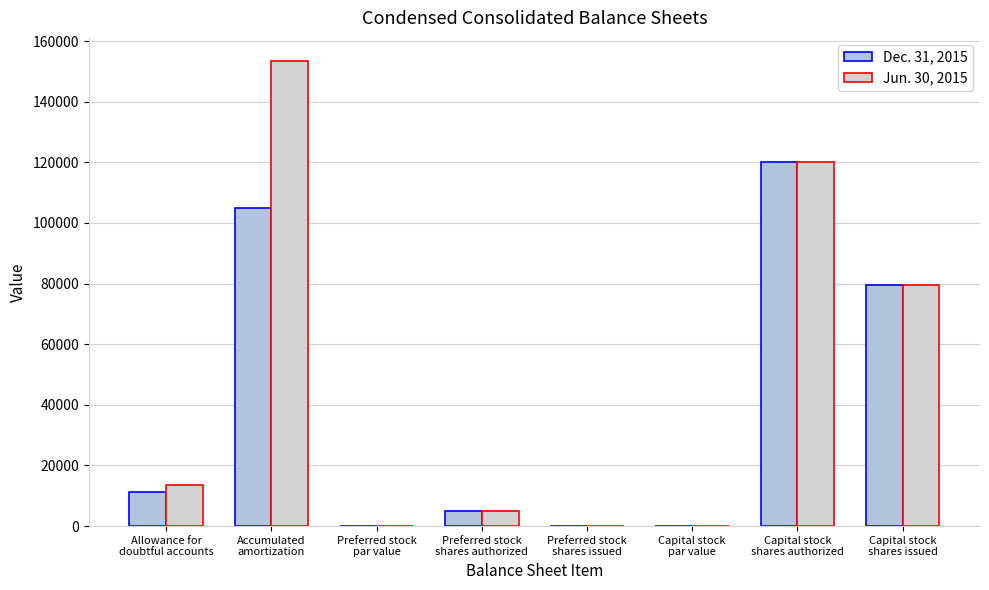

Does the chart contain stacked bars?

No